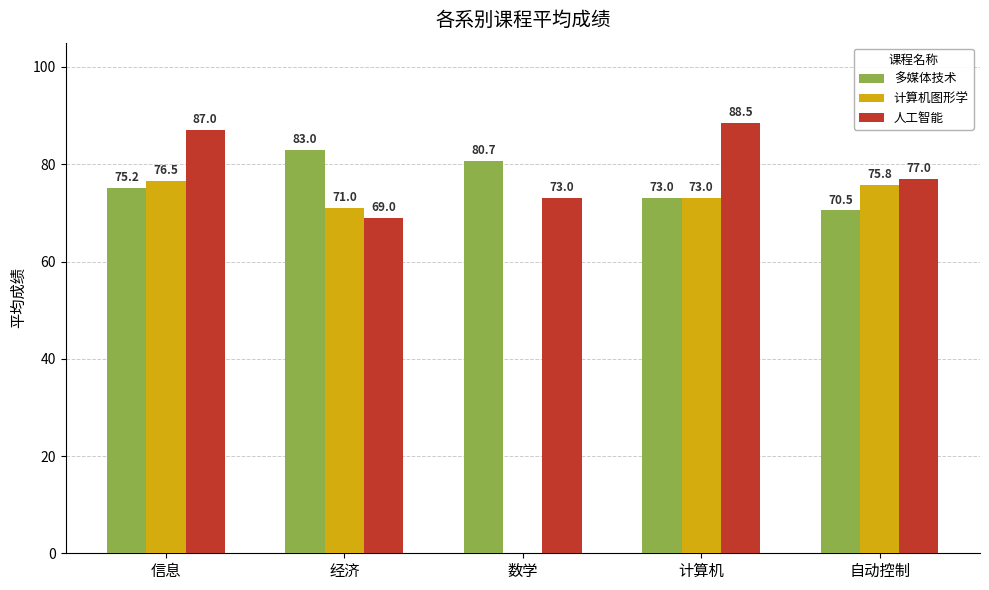

The 多媒体技术 series shows 70.5 at 自动控制. True or false?

True